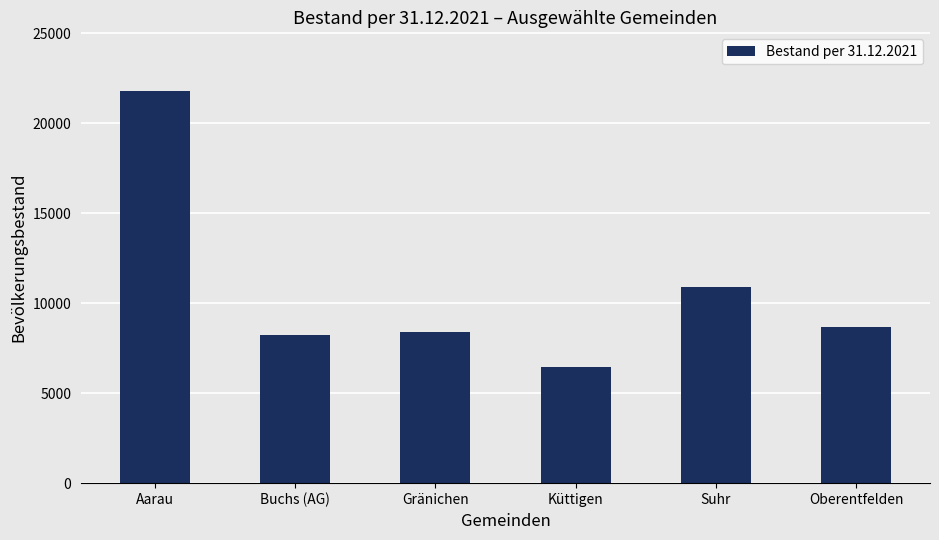

What is the average value?

10733